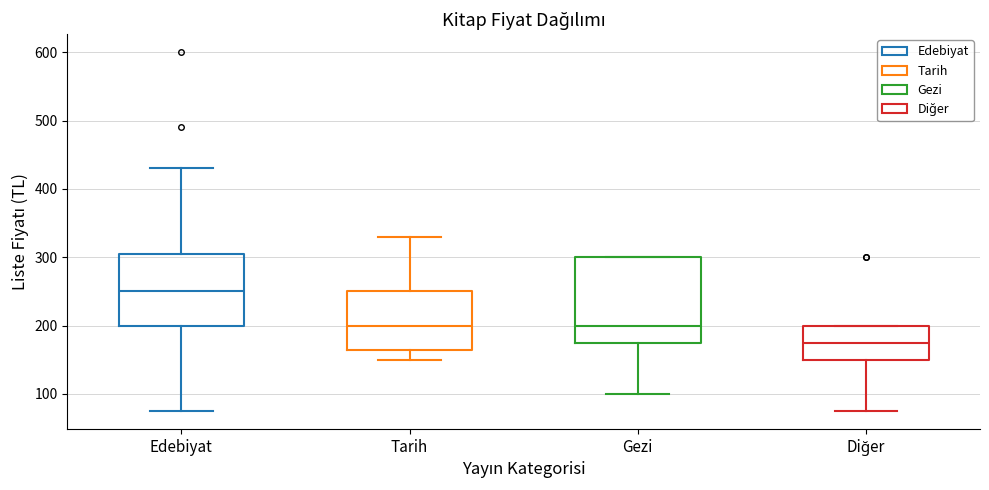

Which box's median line is the lowest?

Diğer